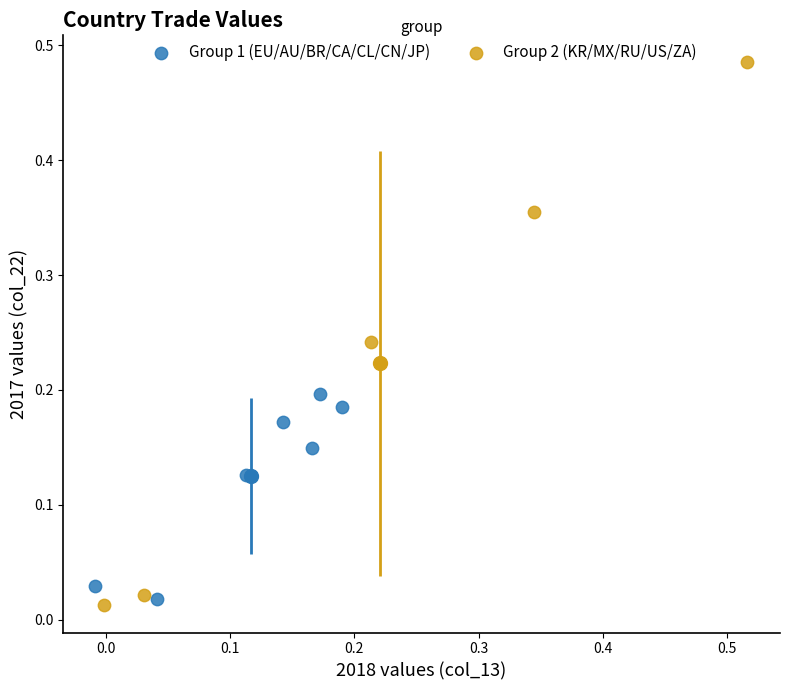

Which series has the widest spread of Y values?

Group 2 (KR/MX/RU/US/ZA)